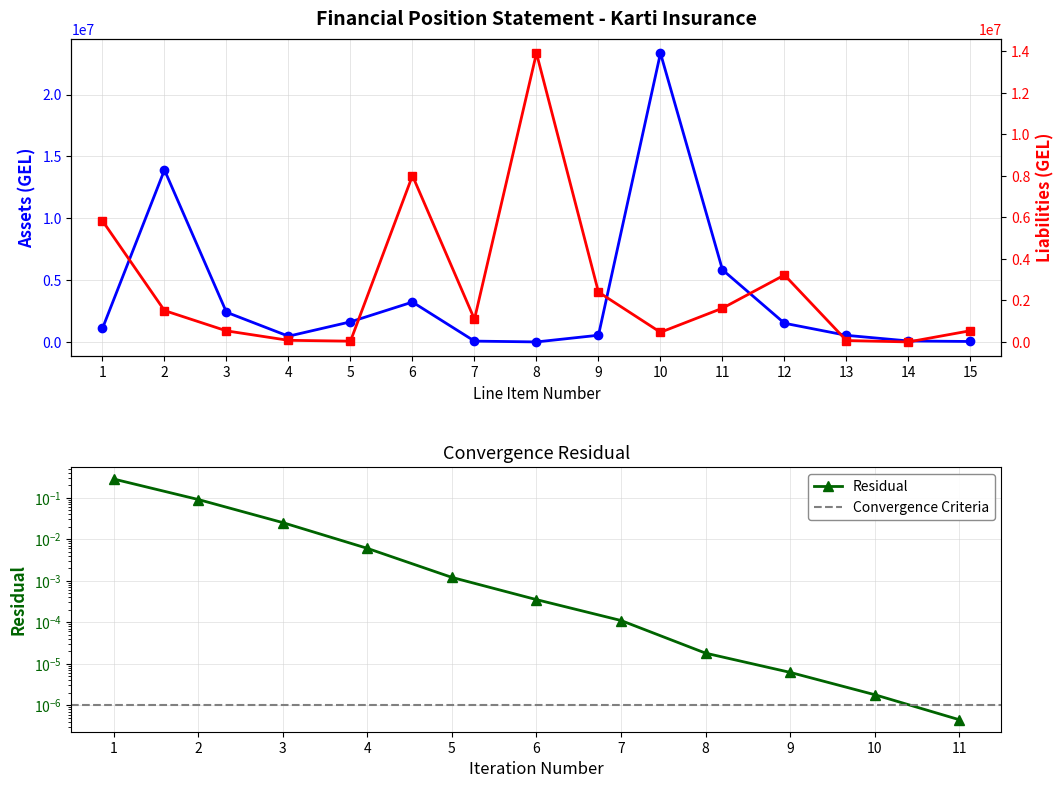

True or false: Liabilities (GEL) and Assets (GEL) intersect in this chart.

True